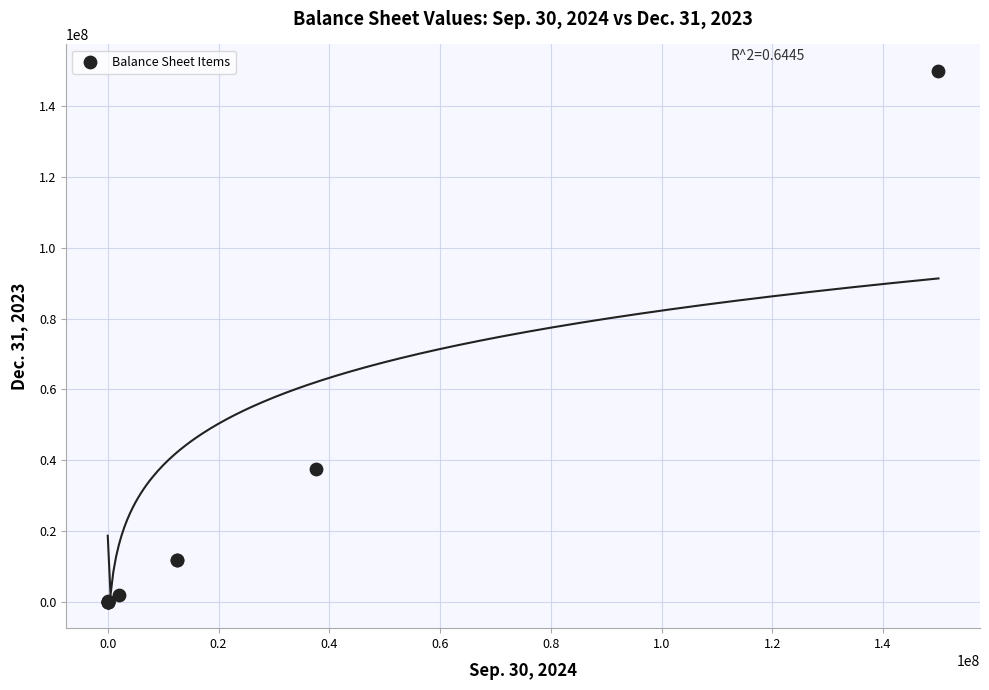

What Y value in the scatter plot is closest to 75000308?

37547619